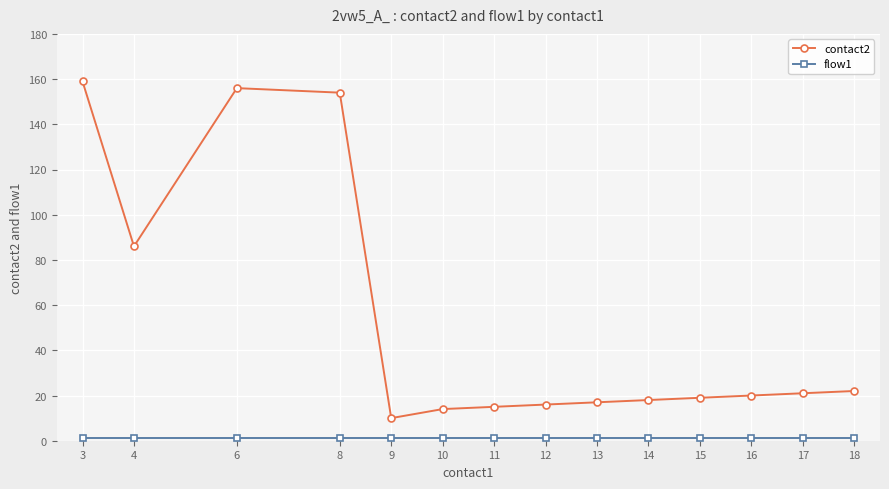

True or false: contact2 has a value of 15 at 11.

True